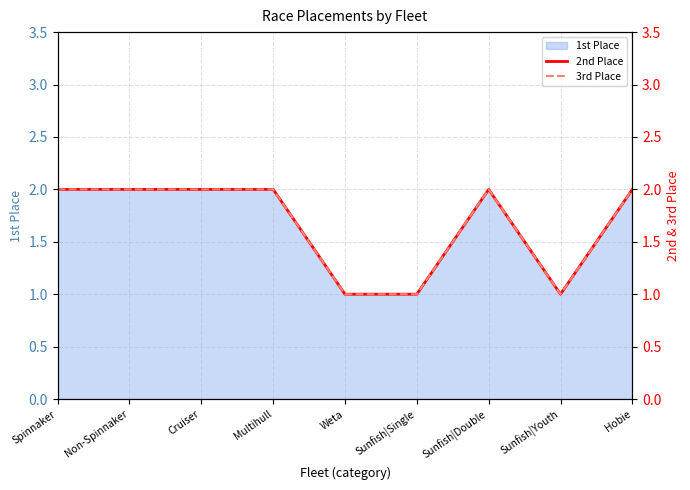

Reading right to left, list all the values displayed in this chart.

2nd Place: 2	1	2	1	1	2	2	2	2
3rd Place: 2	1	2	1	1	2	2	2	2